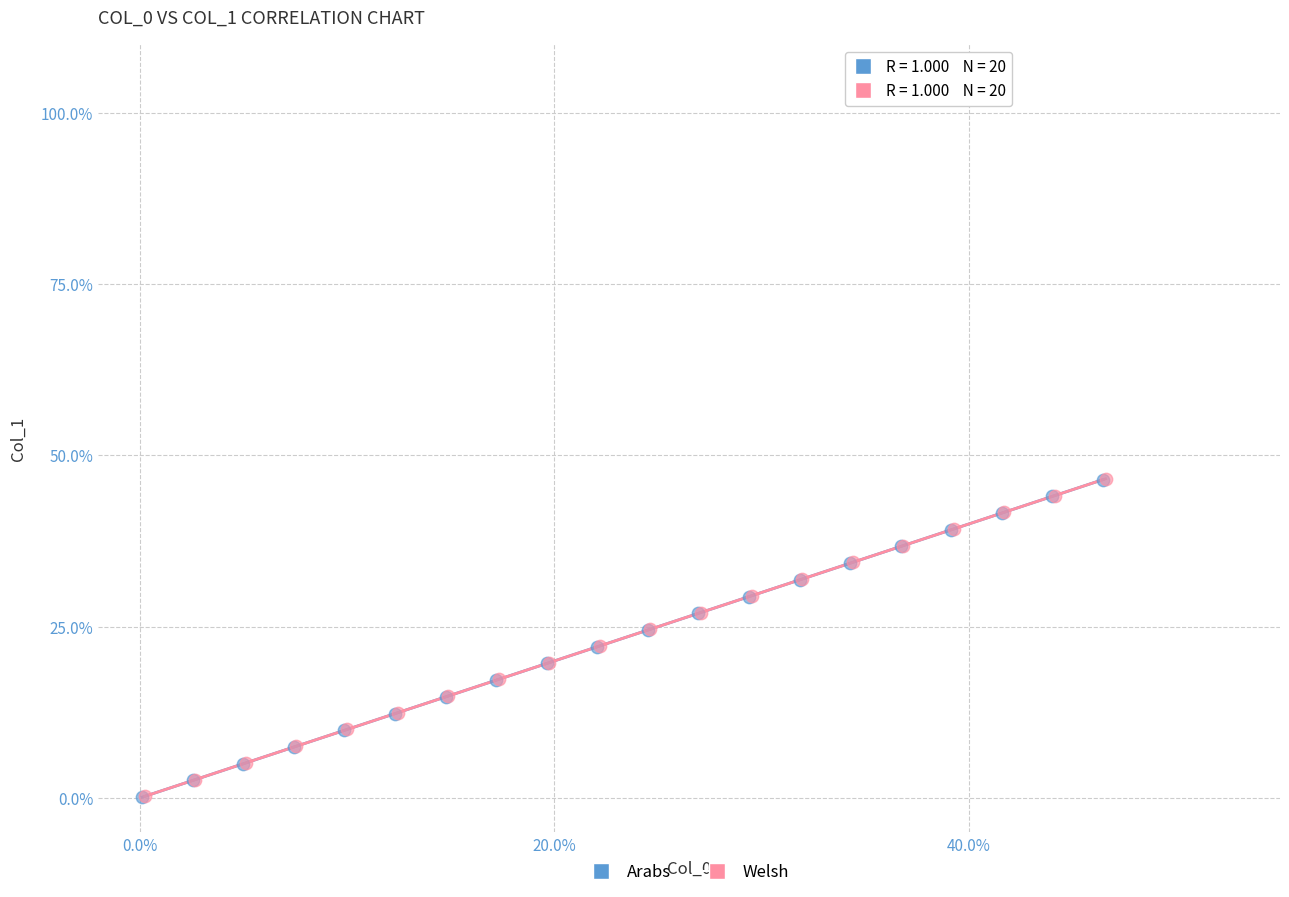

What are all the series names shown in the legend?

Arabs, Welsh